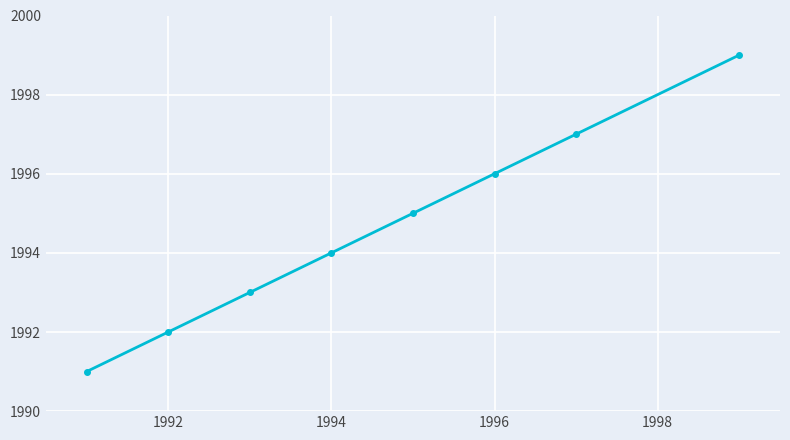

What is the greatest value displayed?

1999